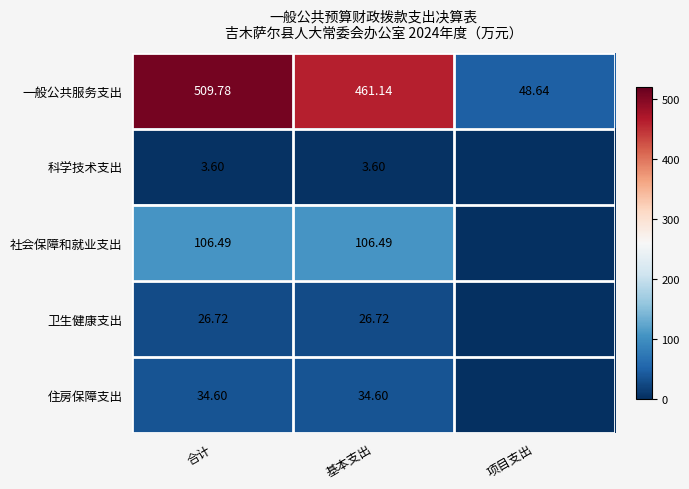

At 基本支出, list the series in order from smallest to largest.

科学技术支出, 卫生健康支出, 住房保障支出, 社会保障和就业支出, 一般公共服务支出